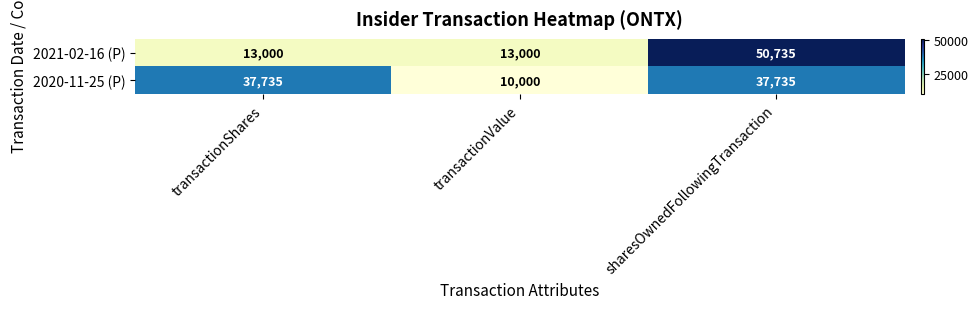

How many 2020-11-25 (P) values are between 10000 and 37735?

3